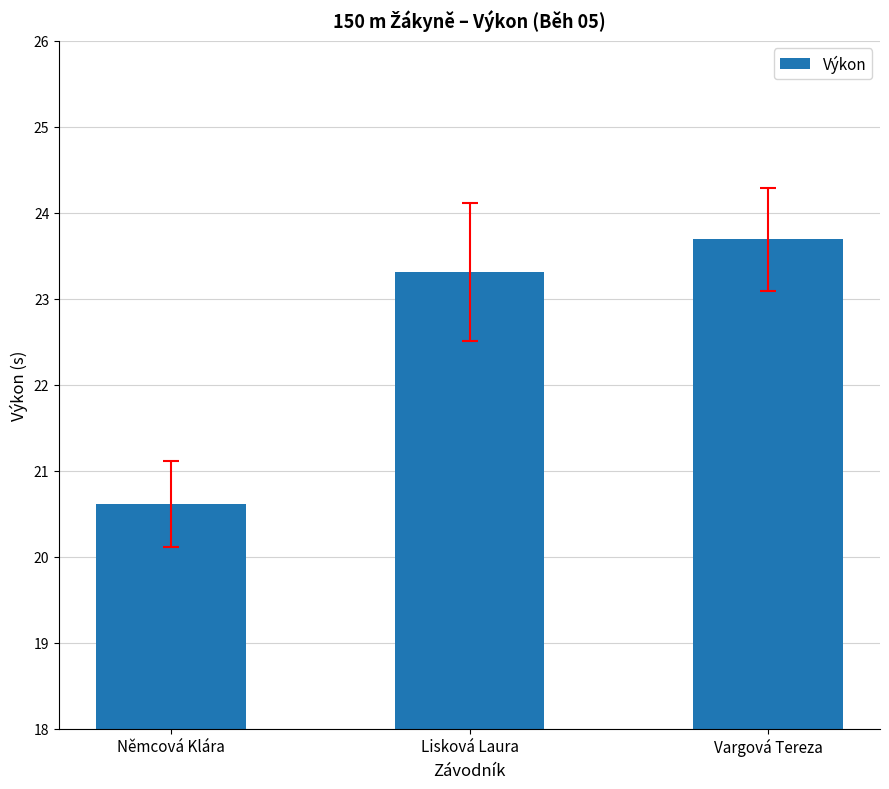

What is the average value?

22.5